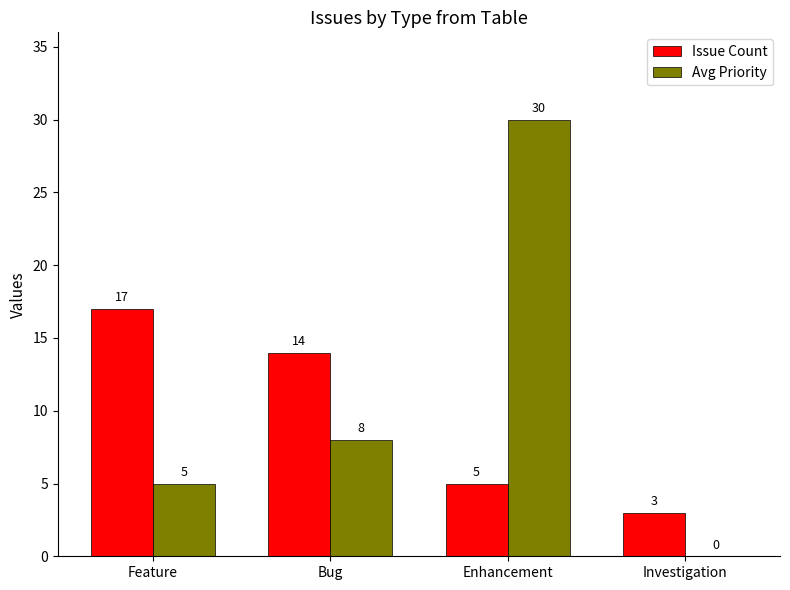

What is the maximum value for Avg Priority?

30